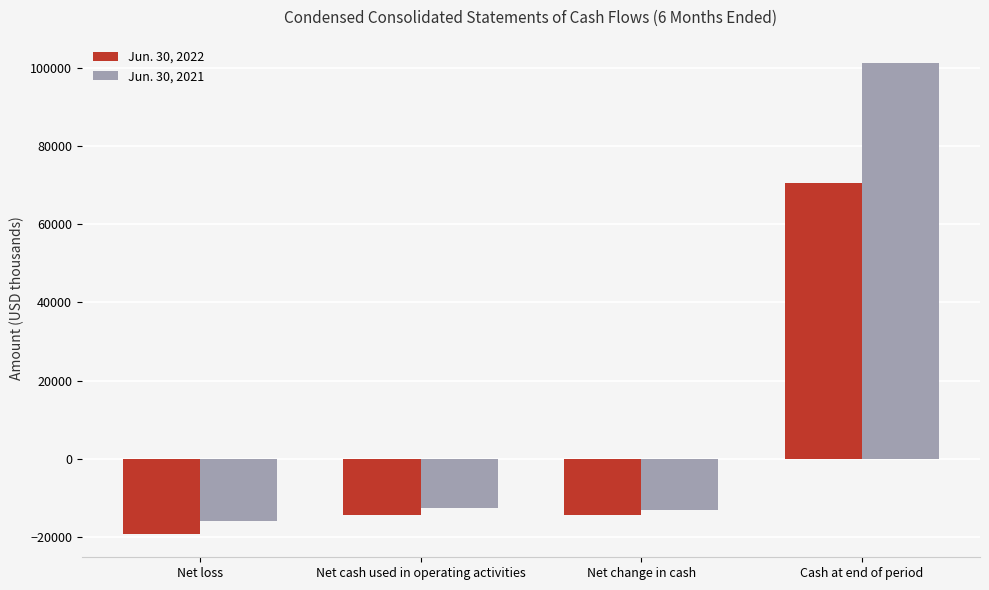

What are all the series names shown in the legend?

Jun. 30, 2022, Jun. 30, 2021